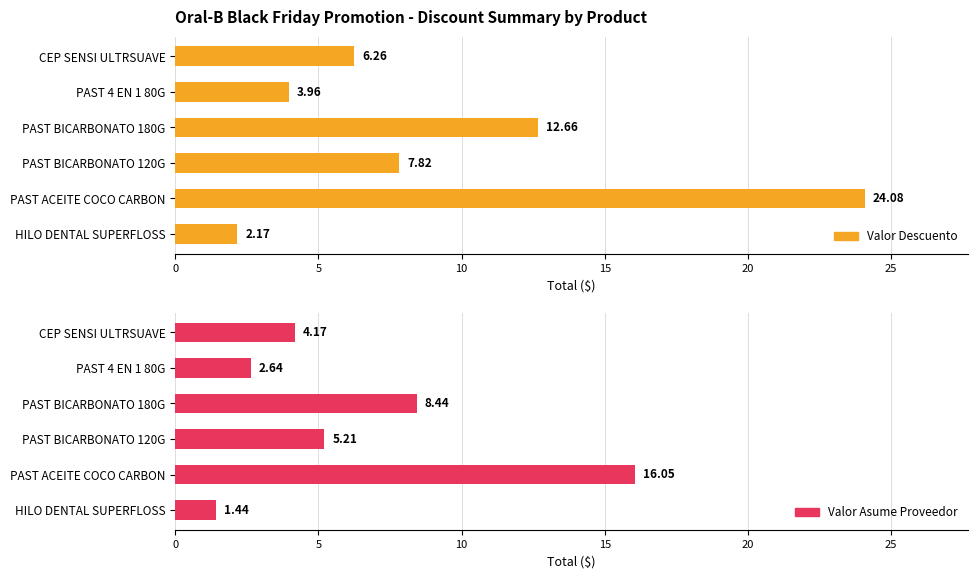

True or false: Valor Descuento has a value of 24.1 at PAST ACEITE COCO CARBON.

True